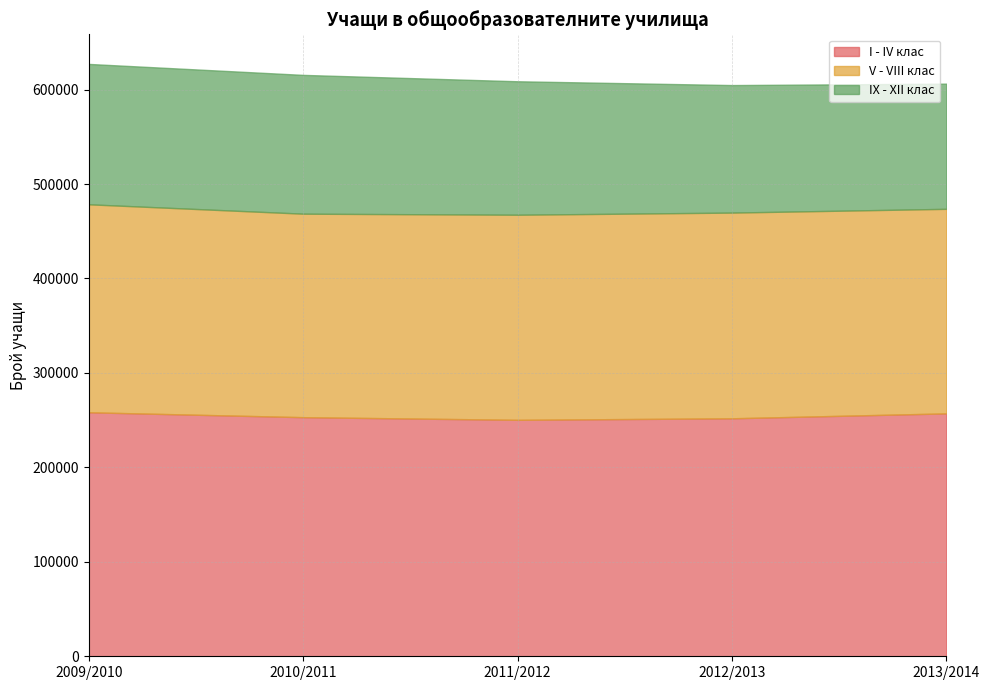

How many values in the I - IV клас series exceed 253149?

2